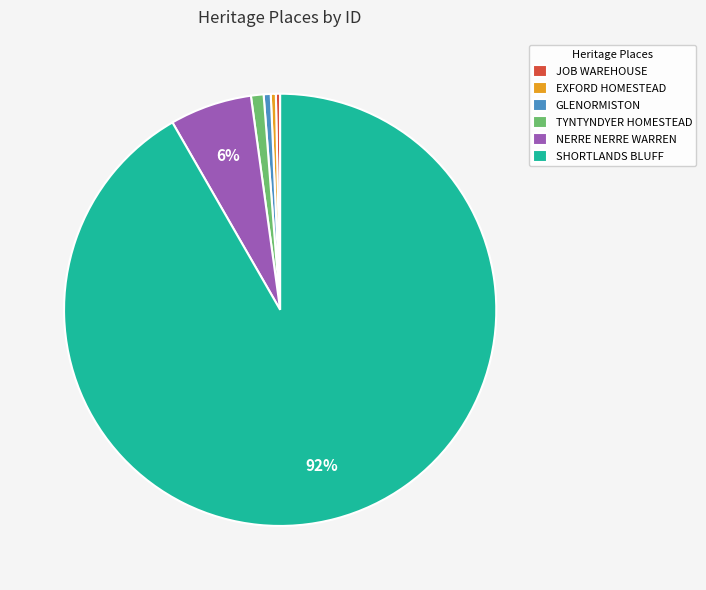

Combined, do GLENORMISTON and NERRE NERRE WARREN account for over 50%?

No